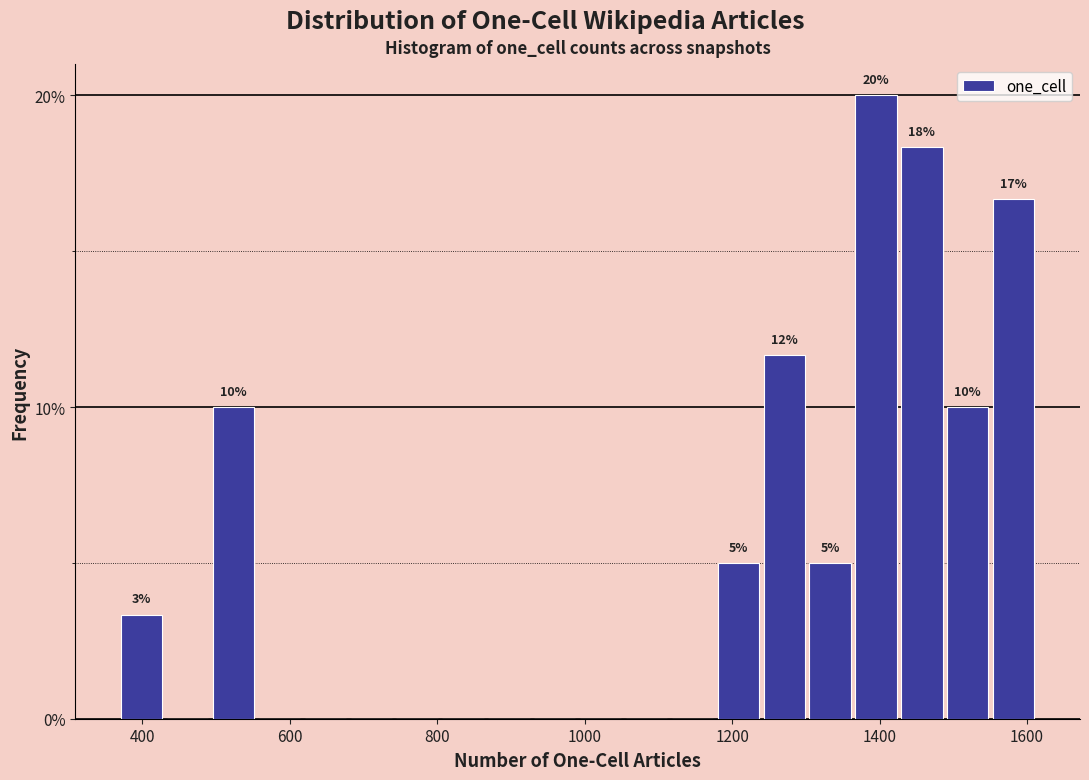

Around what value on the x-axis is the tallest bar? Give the approximate position of its centre, as read against the axis.

1400